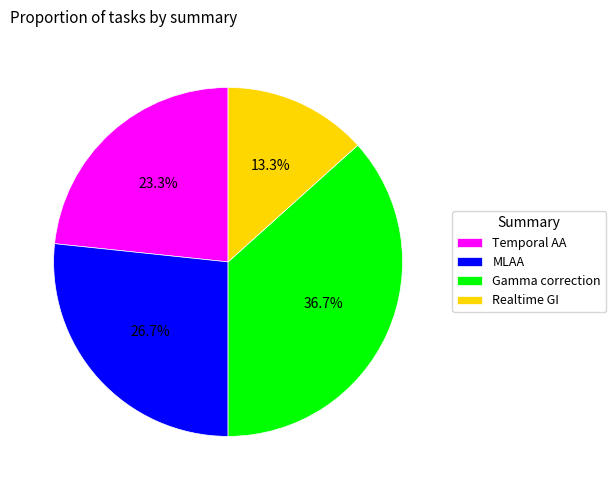

Between Temporal AA and MLAA, which is larger?

MLAA